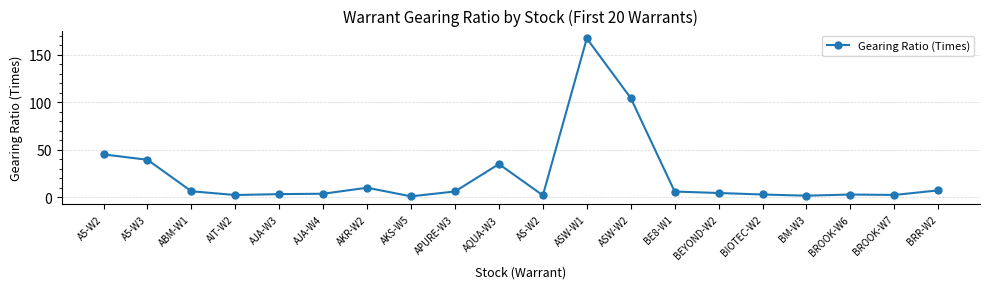

Which has a higher value, AQUA-W3 or ASW-W1?

ASW-W1